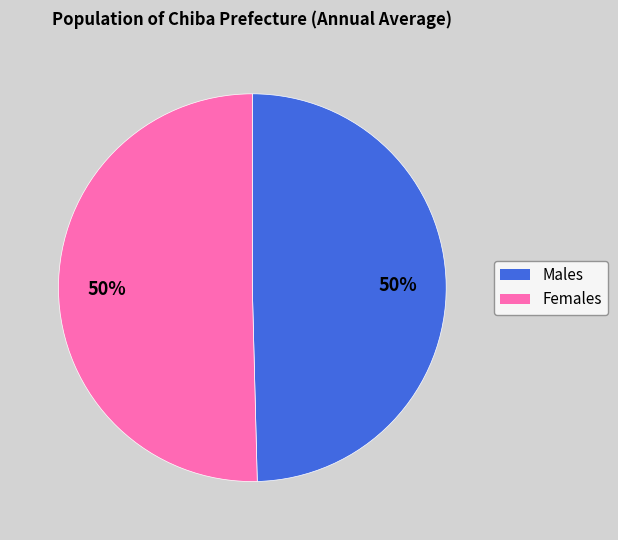

To the nearest percent, what is the average slice percentage?

50%